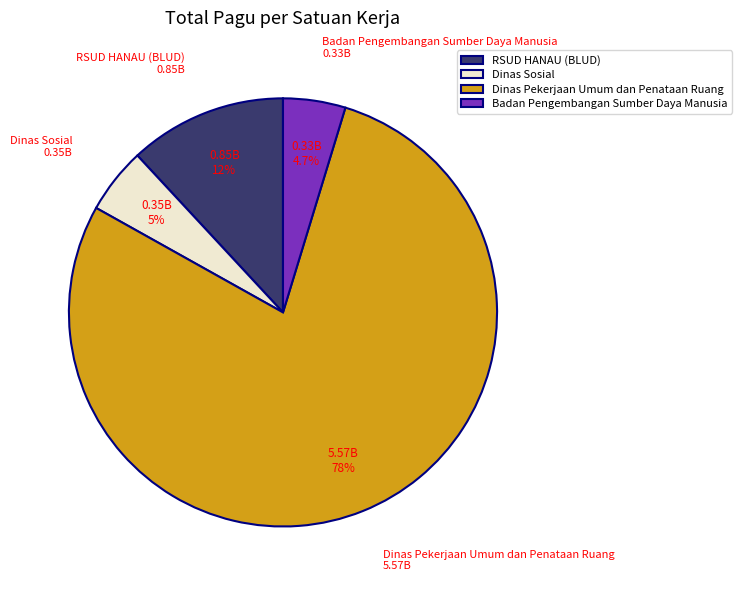

To the nearest percent, what is the average slice percentage?

25%